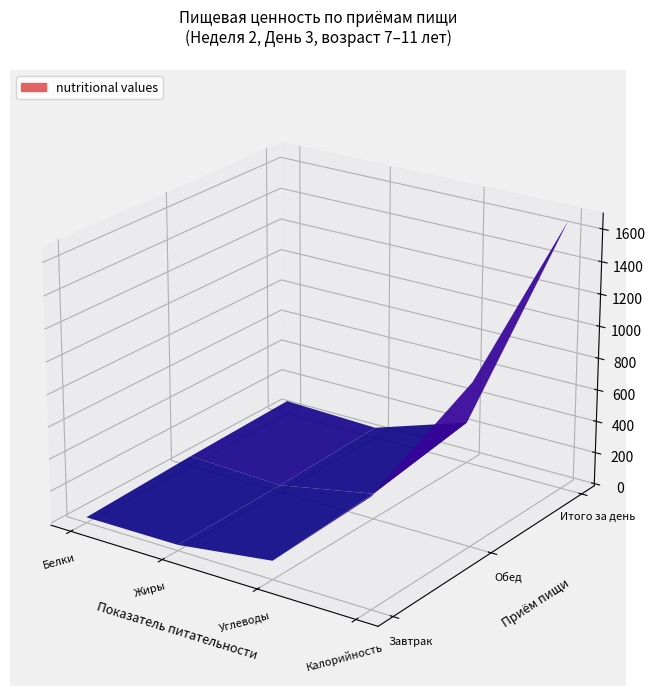

Rank the series by their average value, from highest to lowest.

Итого за день, Обед, Завтрак